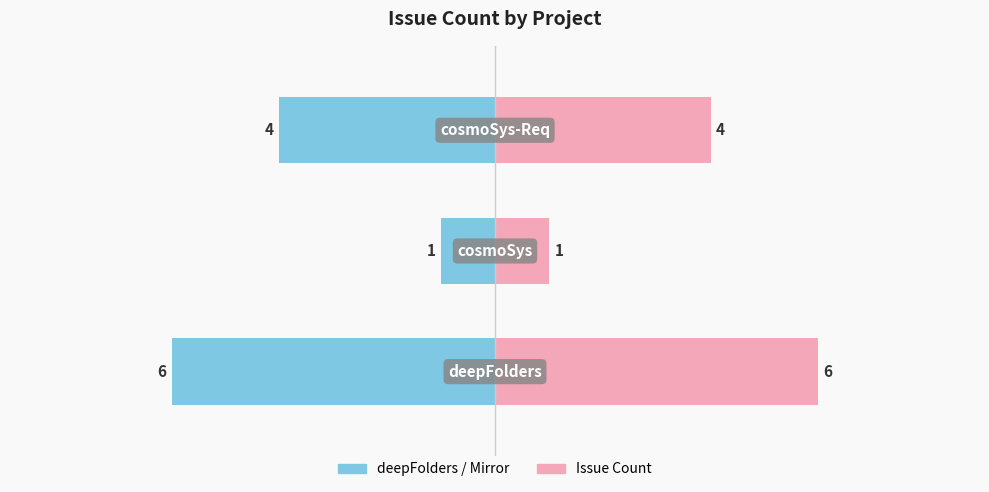

The Issue Count series shows 4 at 2. True or false?

True